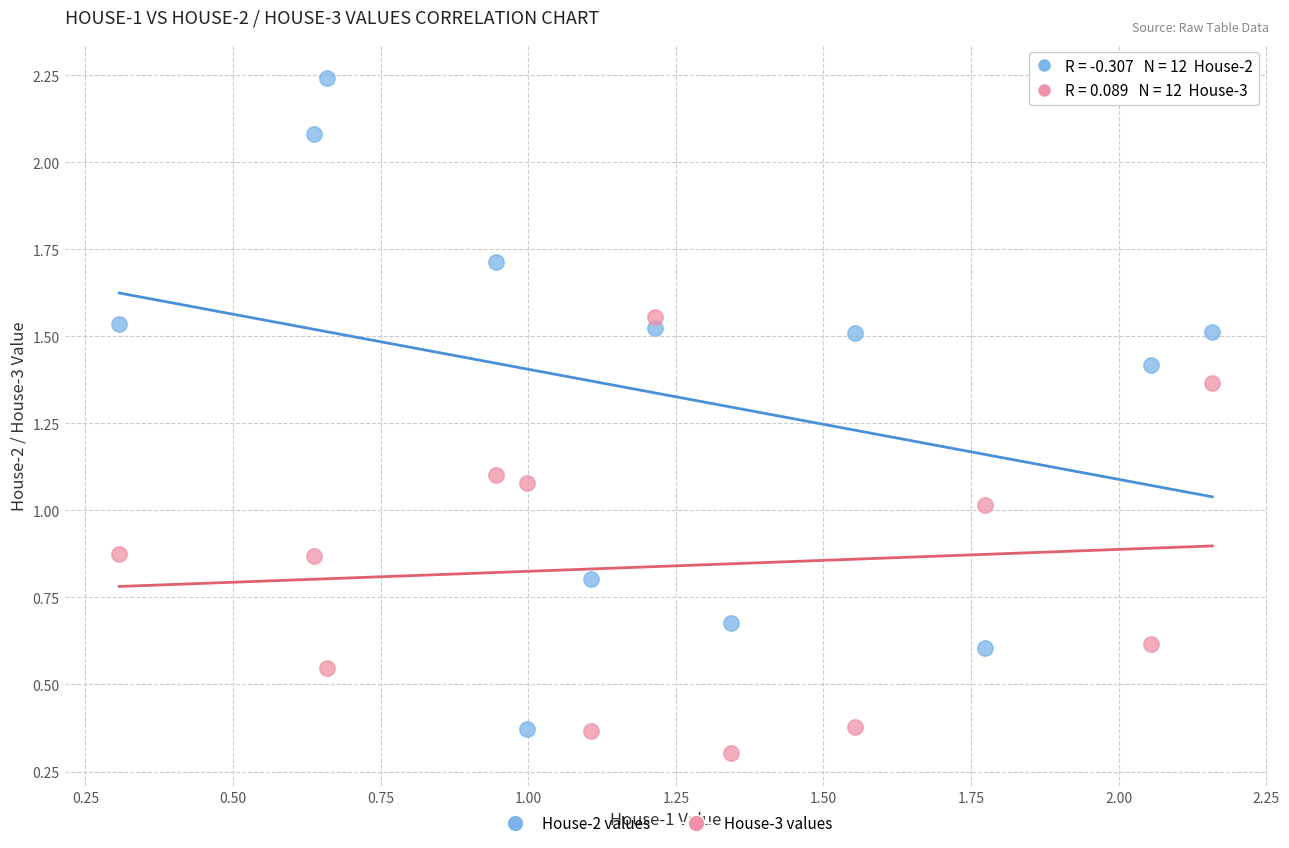

Across all data points, what is the range of X values (max minus min)?

1.9